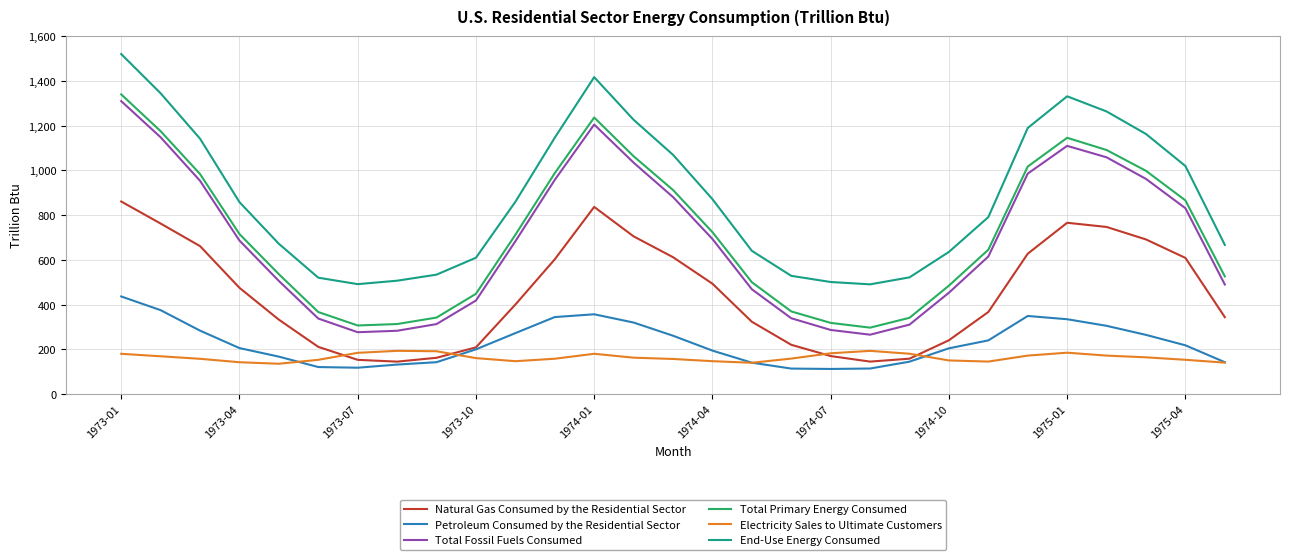

In Total Primary Energy Consumed, how many points are lower than both neighbors (excluding endpoints)?

2